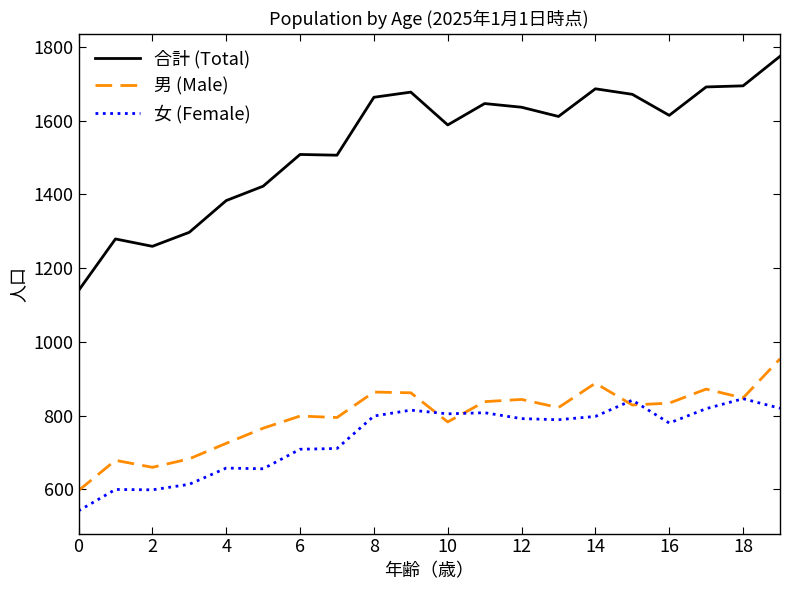

Which series has the largest total across all categories?

合計 (Total)